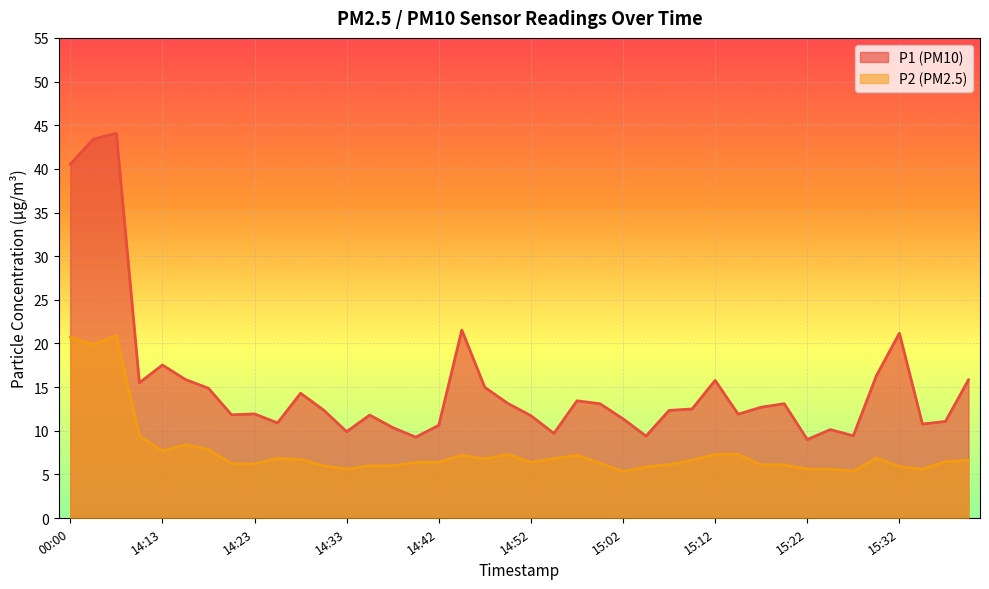

True or false: P2 has more than 1 interior local peaks.

True